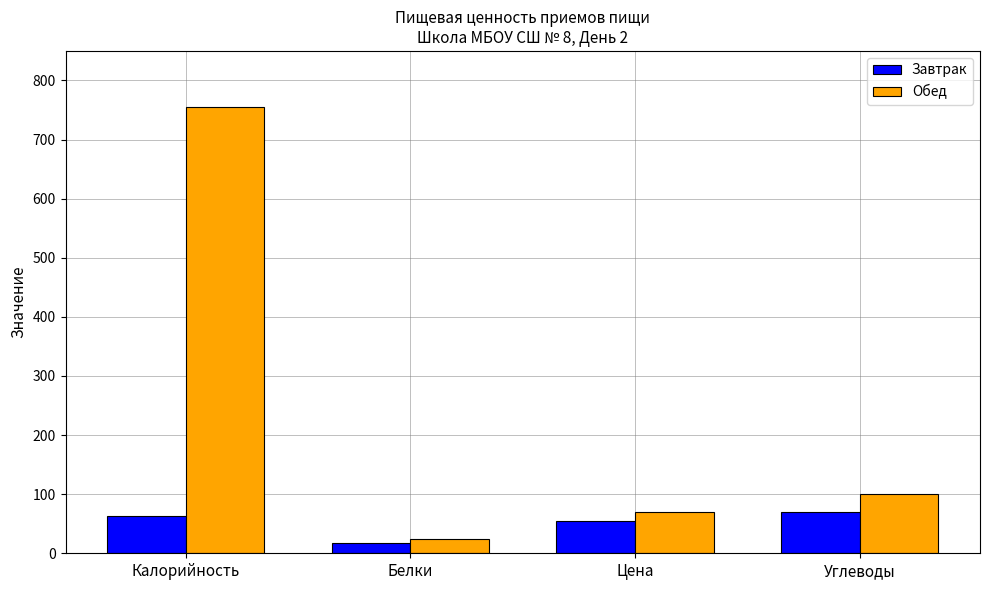

Reading right to left, transcribe all the data shown in this chart.

Завтрак: 69.1	53.8	16.9	62.8
Обед: 100.6	70.6	24.2	754.9